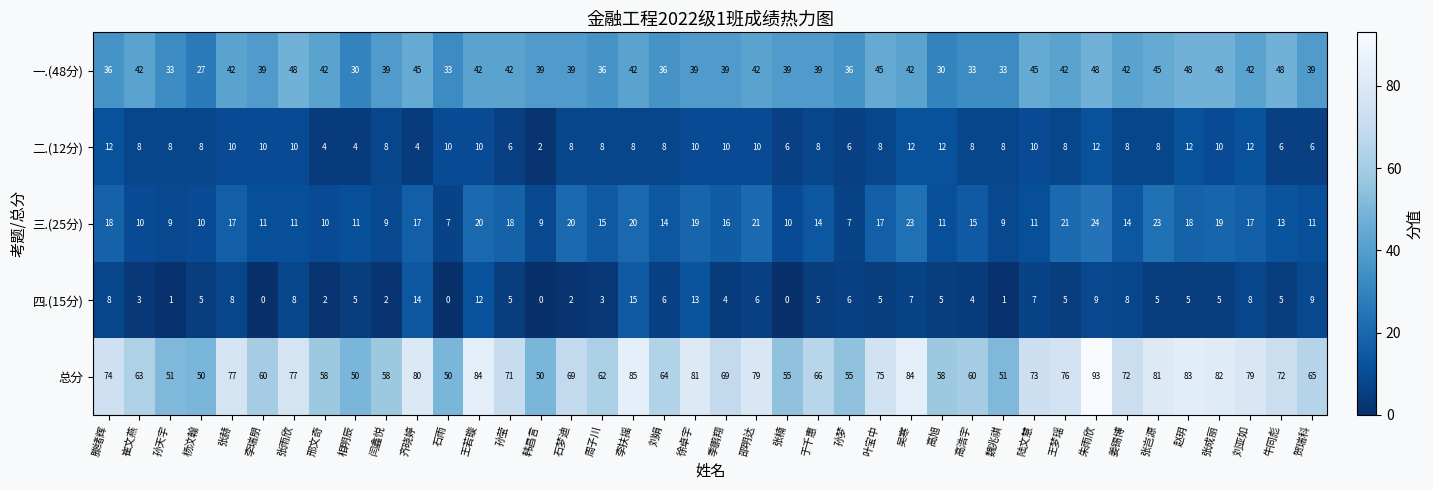

What is the difference between the highest and lowest values at 于千惠?

61